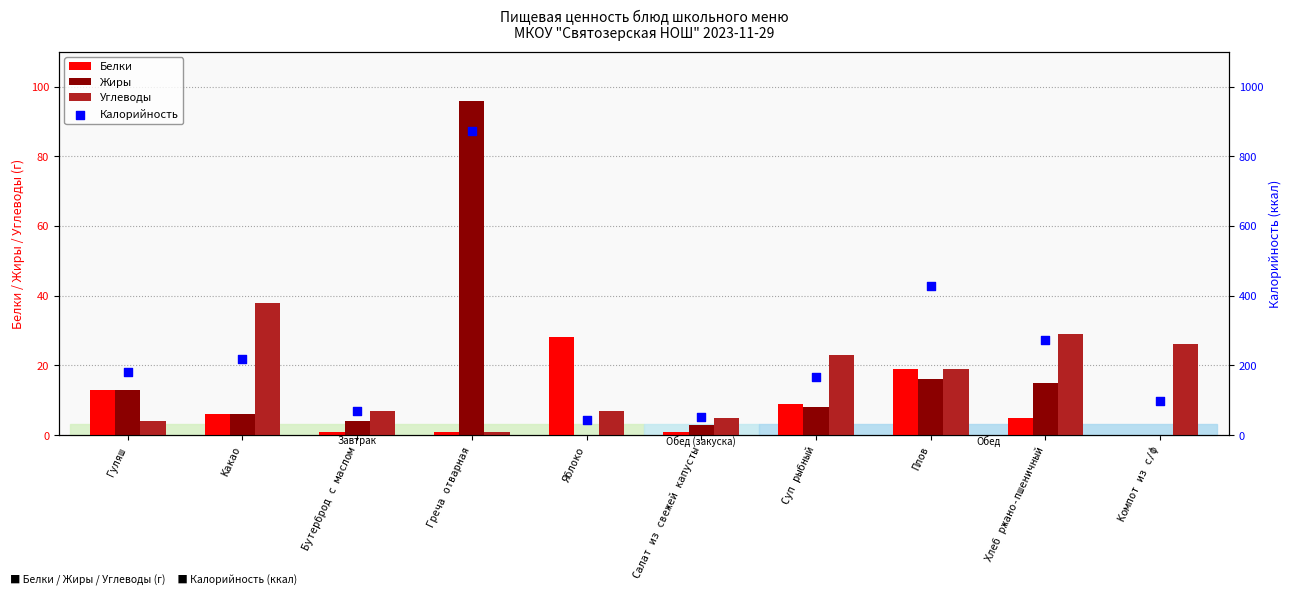

Is the value of Углеводы at Хлеб ржано-пшеничный greater than the value of Белки at Какао?

Yes